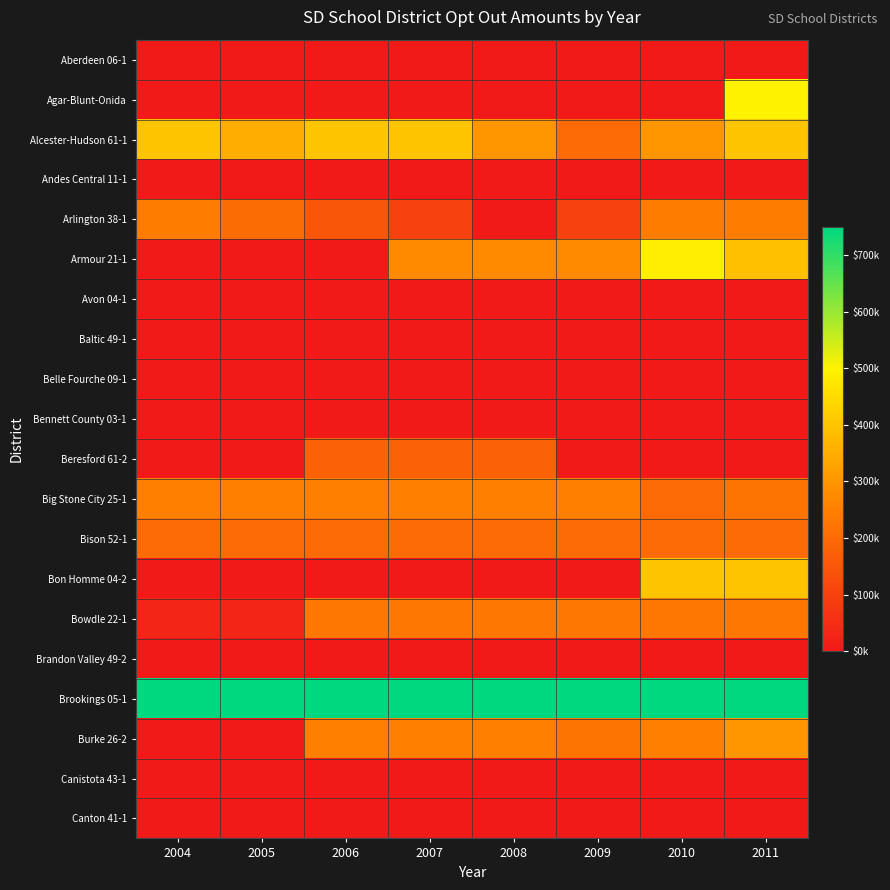

Which series has the largest range (max minus min)?

Agar-Blunt-Onida